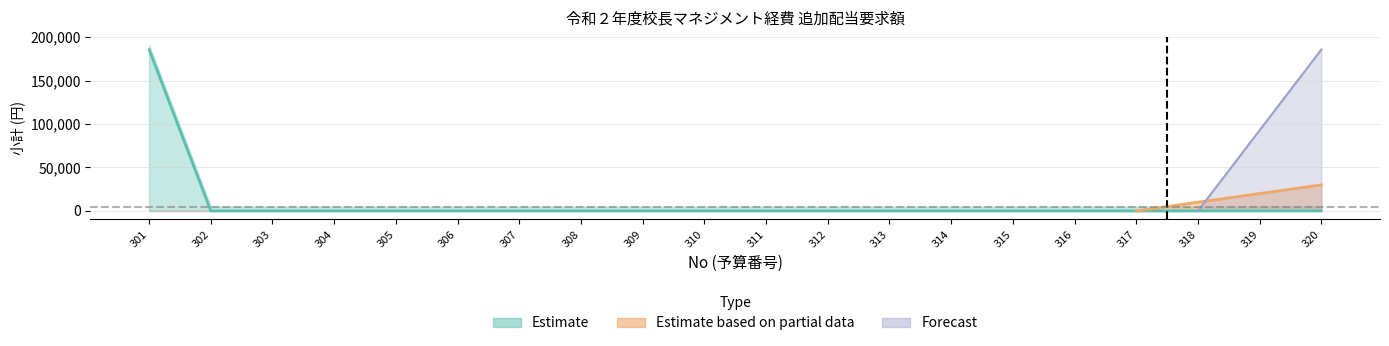

List the labels in order of value, largest first.

301, 302, 303, 304, 305, 306, 307, 308, 309, 310, 311, 312, 313, 314, 315, 316, 317, 318, 319, 320